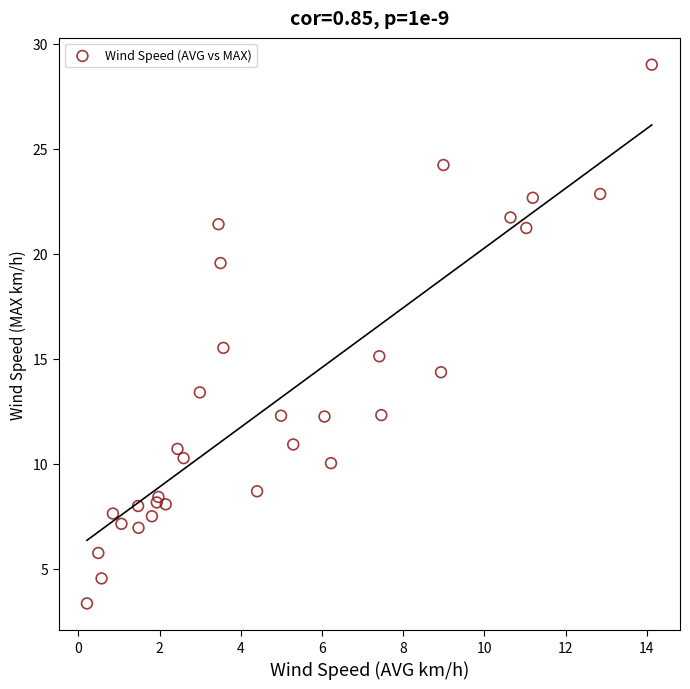

What Y value in the scatter plot is closest to 16?

15.5